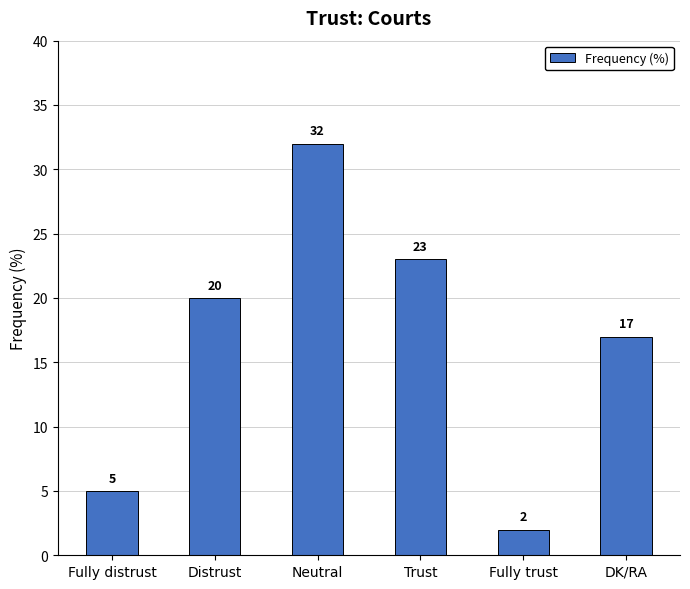

Count the values in the range 5 to 23.

4